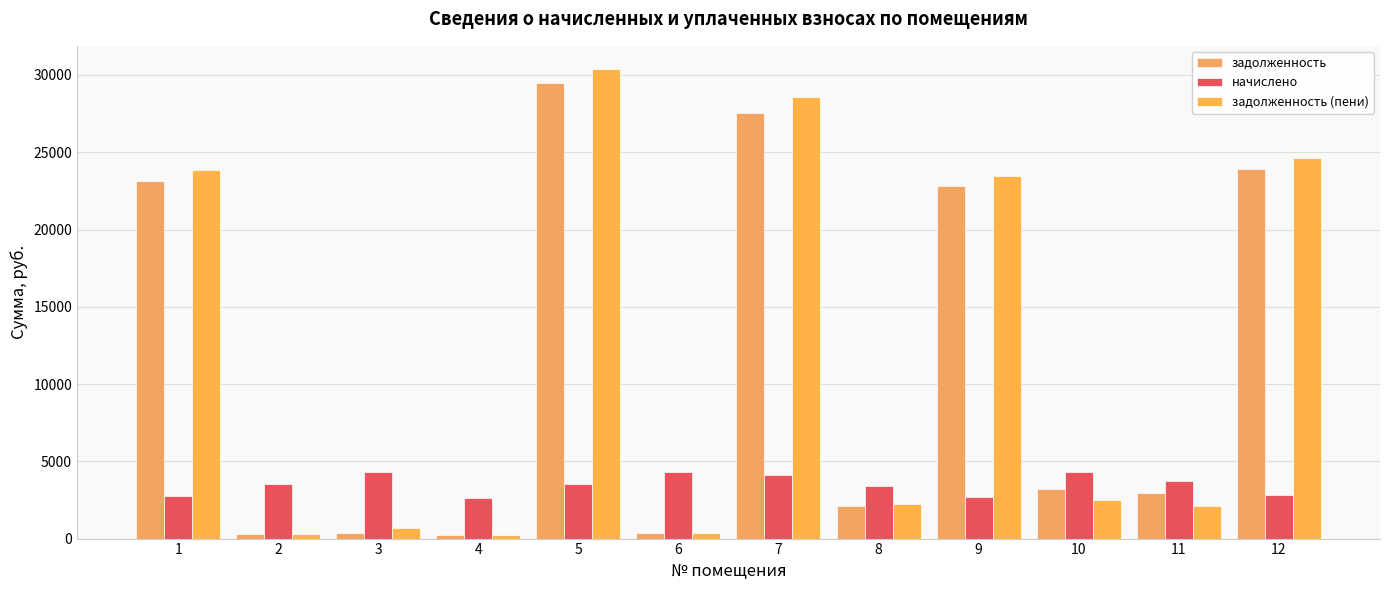

What is the spread (max minus min) of values at 10?

1796.0